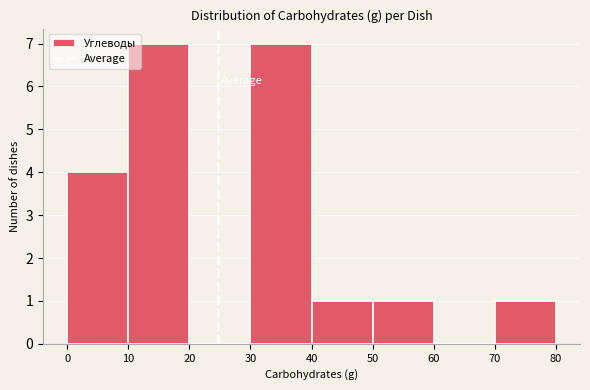

Reading left to right, list every bar in this chart as the range it spans on the x-axis followed by its height. The values are not printed on the chart, so give them approximately, as read against the axis.

0 to 10: 4
10 to 20: 7
20 to 30: 0
30 to 40: 7
40 to 50: 1
50 to 60: 1
60 to 70: 0
70 to 80: 1